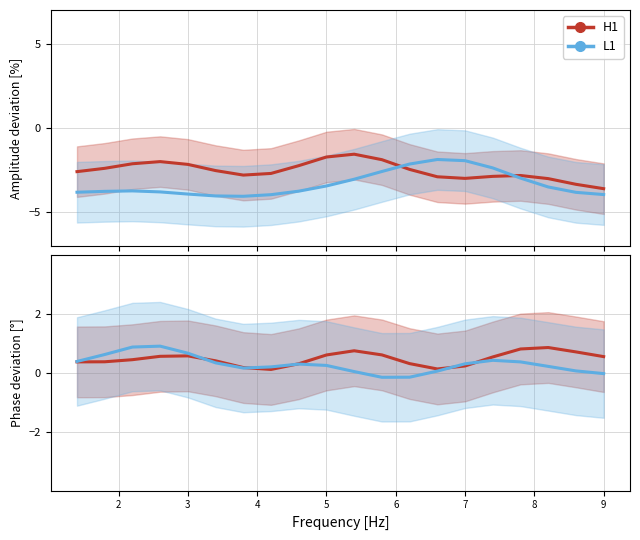

True or false: L1 and H1 intersect in this chart.

True